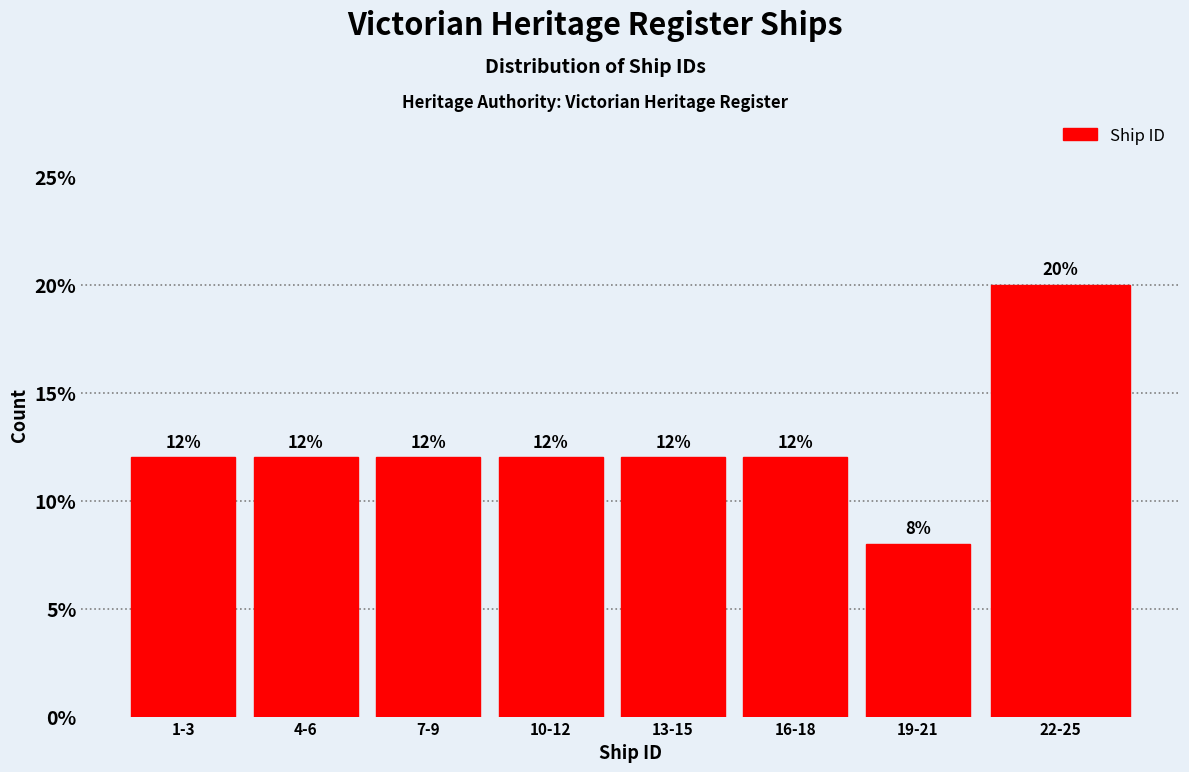

Reading right to left, transcribe all the data shown in this chart.

22-25=20	19-21=8	16-18=12	13-15=12	10-12=12	7-9=12	4-6=12	1-3=12